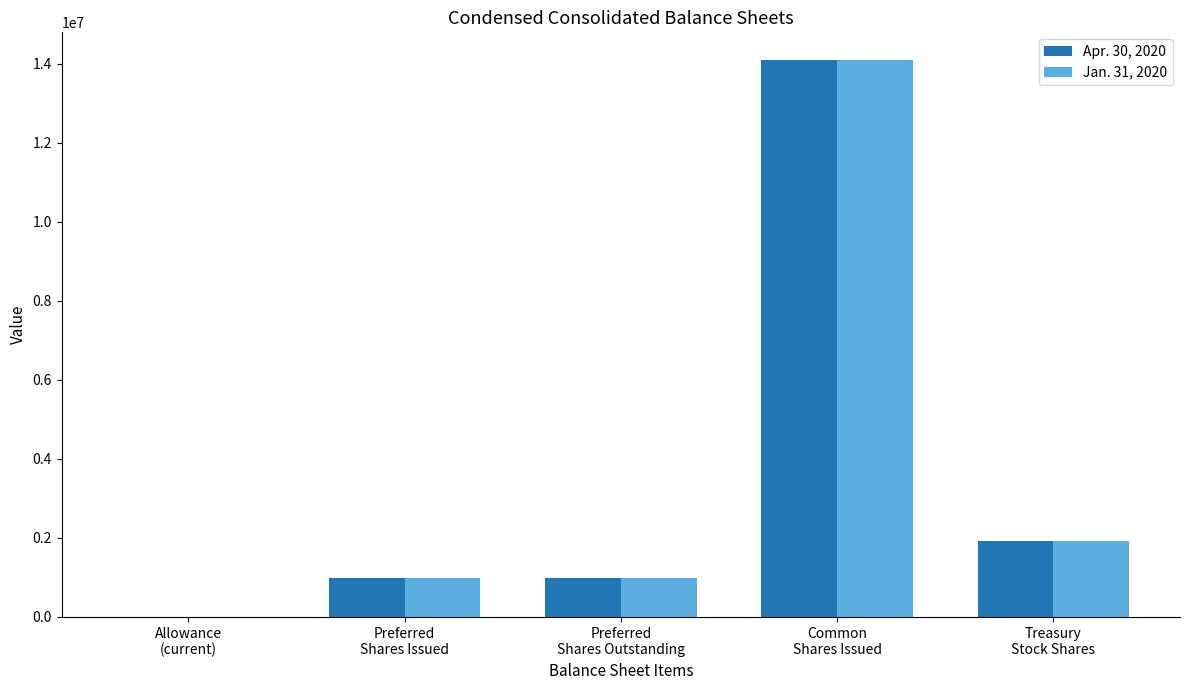

Read the Jan. 31, 2020 value at Treasury
Stock Shares, to the nearest 50.

1929000